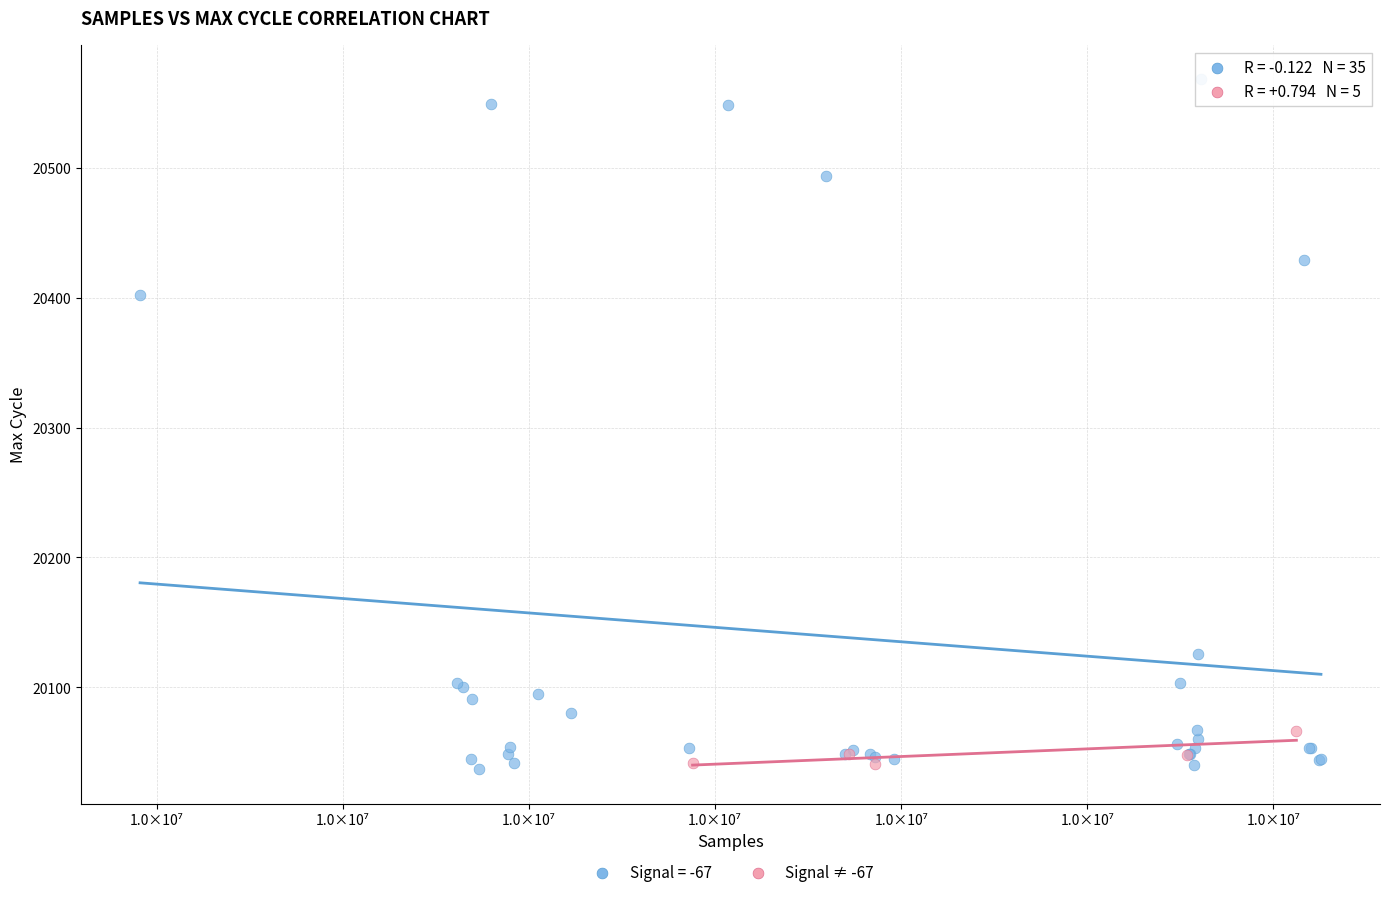

Which series has the widest spread of Y values?

Signal = -67